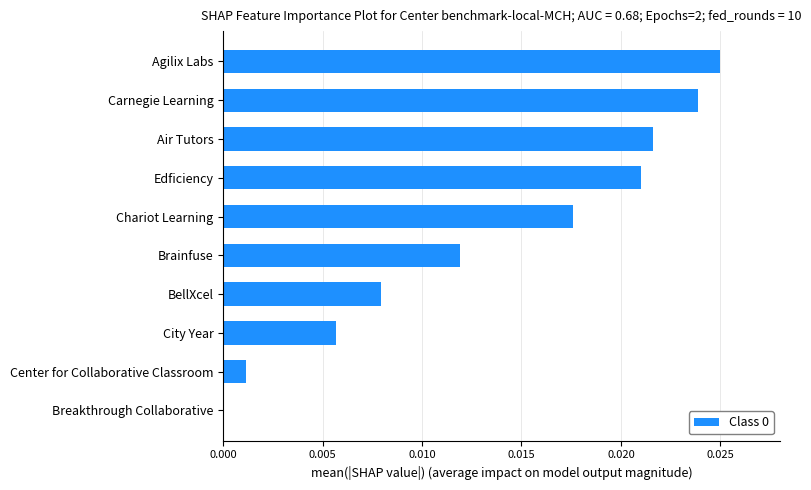

Between City Year and Edficiency, which is larger?

Edficiency